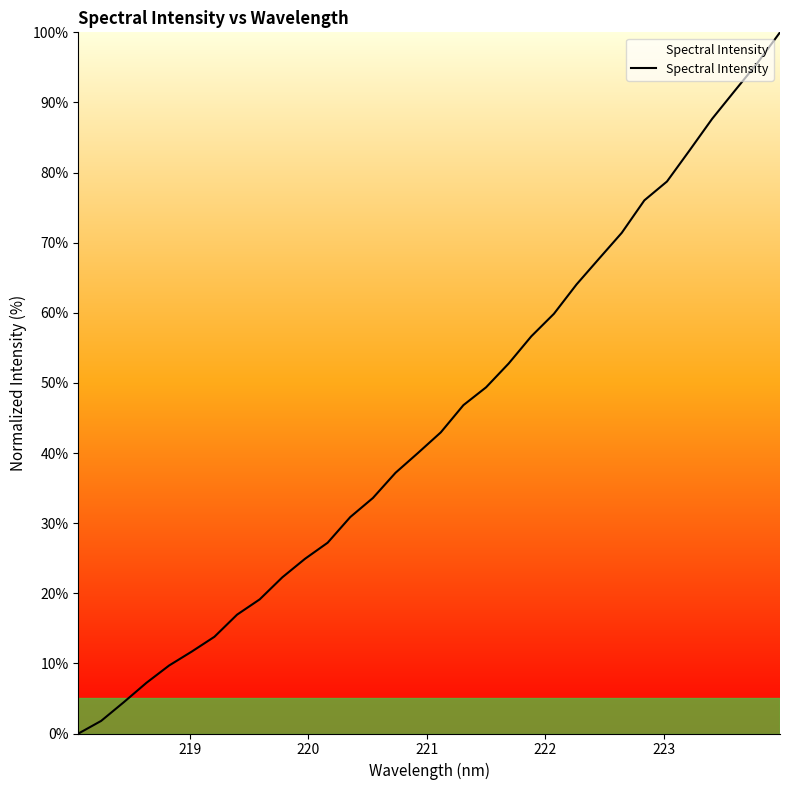

Count the number of data series in this chart.

1